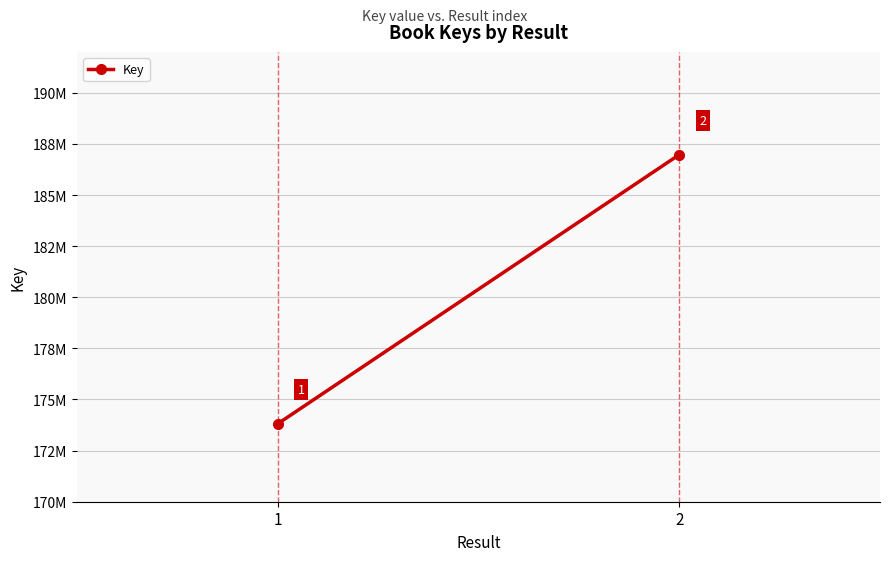

List the labels in order of value, largest first.

2, 1